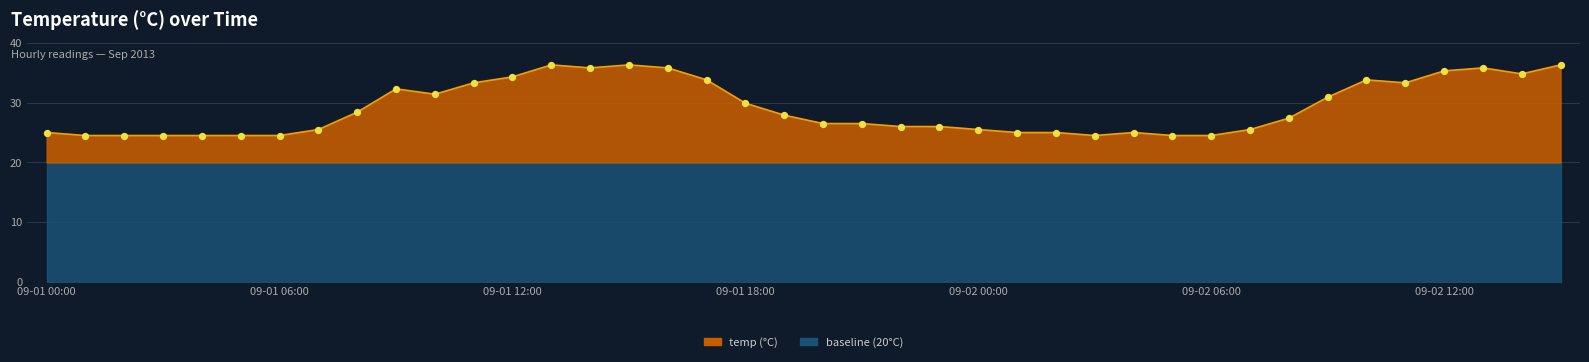

What is the change in value from 09-01 05:00 to 09-02 11:00?

+8.8